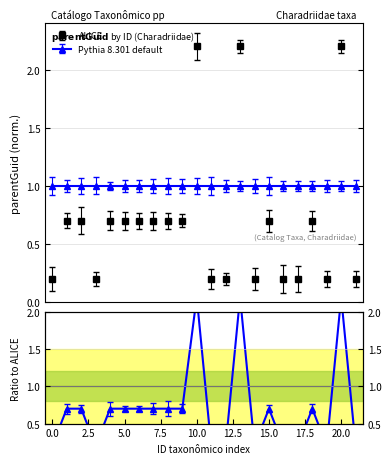

How many lines are shown in the chart?

1